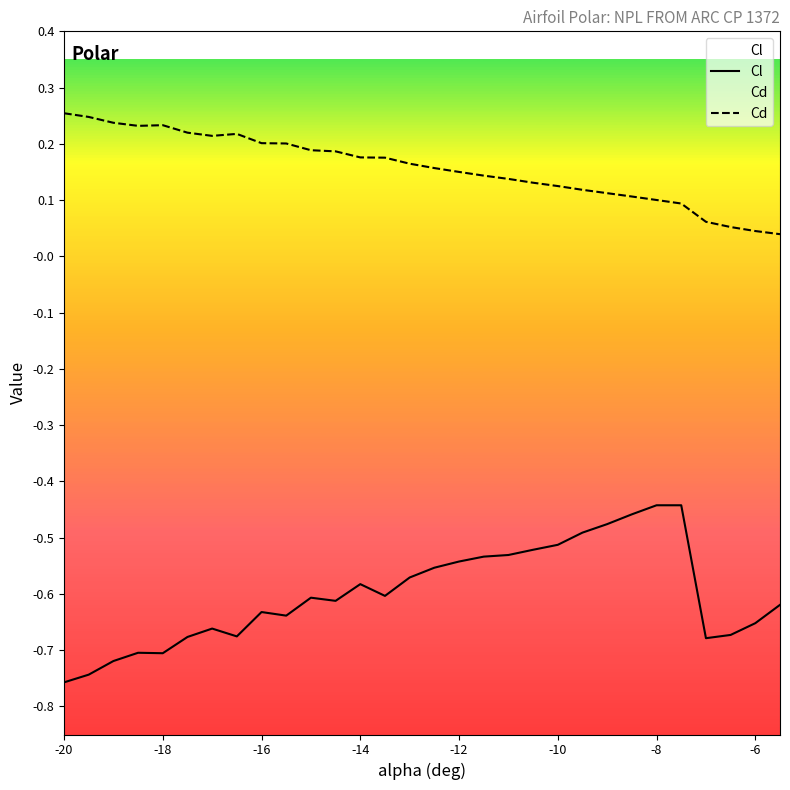

Which series has the widest spread of values?

Cl